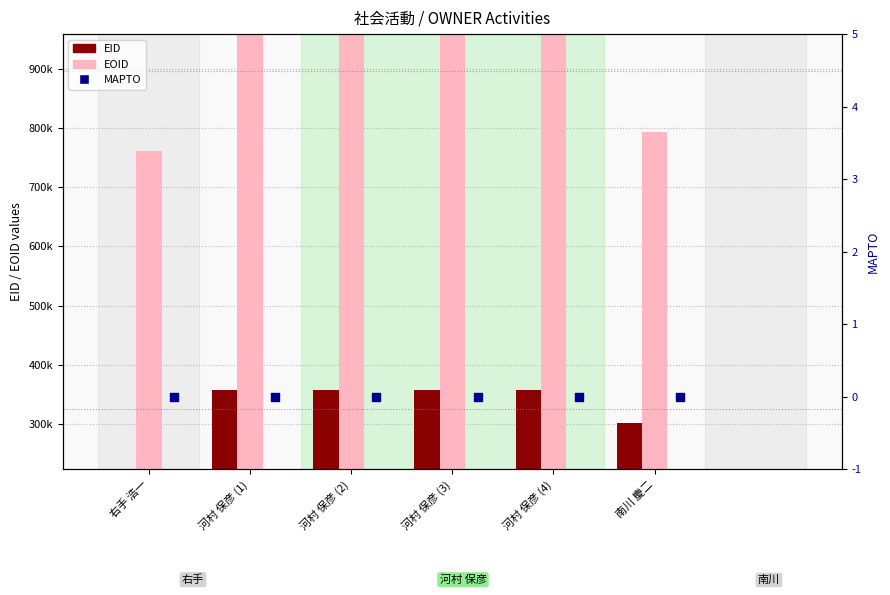

At which category is the sum across all series the highest?

河村 保彦 (4)